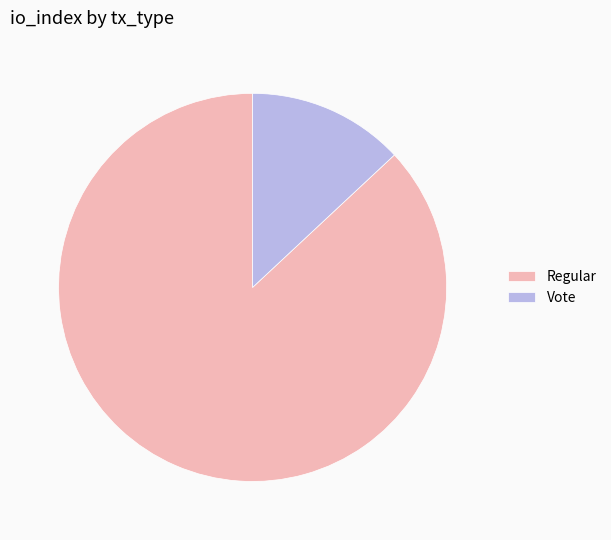

Rank the categories by value from highest to lowest.

Regular, Vote